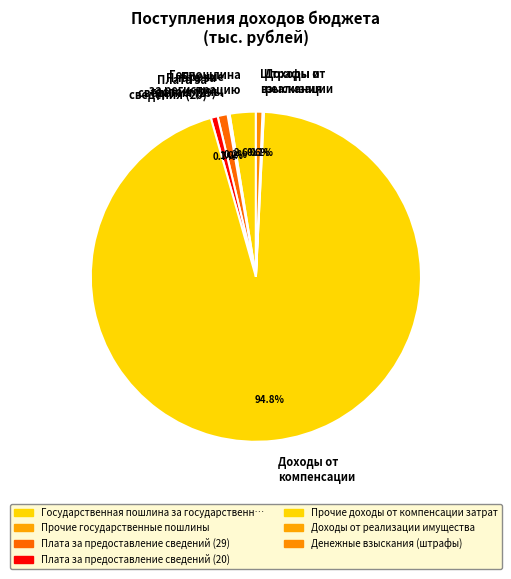

What is the largest slice in the pie chart?

Доходы от компенсации